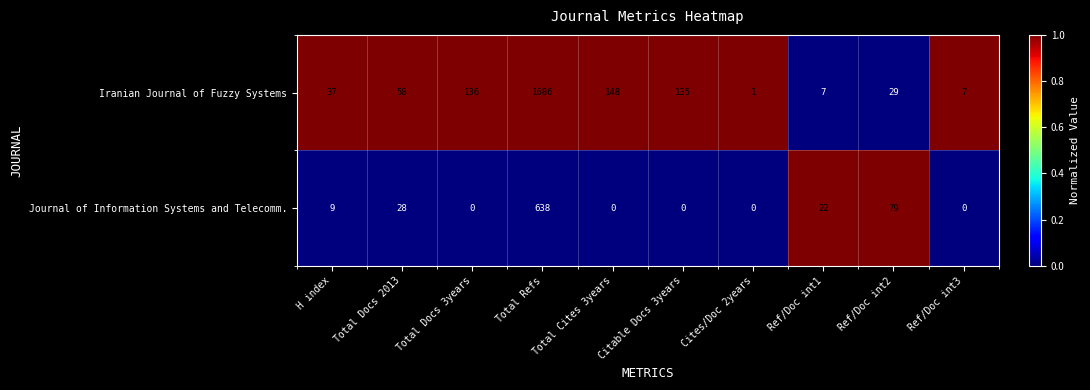

At which label is Journal of Information Systems and Telecomm. closest to 319?

Ref/Doc int2